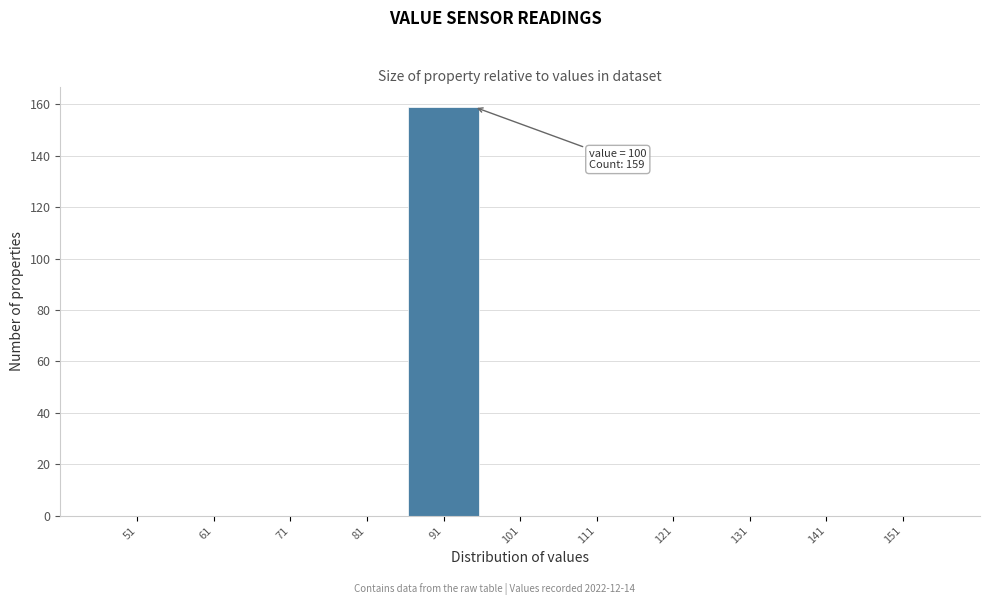

Reading left to right, what are all the values shown in this chart?

51=0	61=0	71=0	81=0	91=159	101=0	111=0	121=0	131=0	141=0	151=0